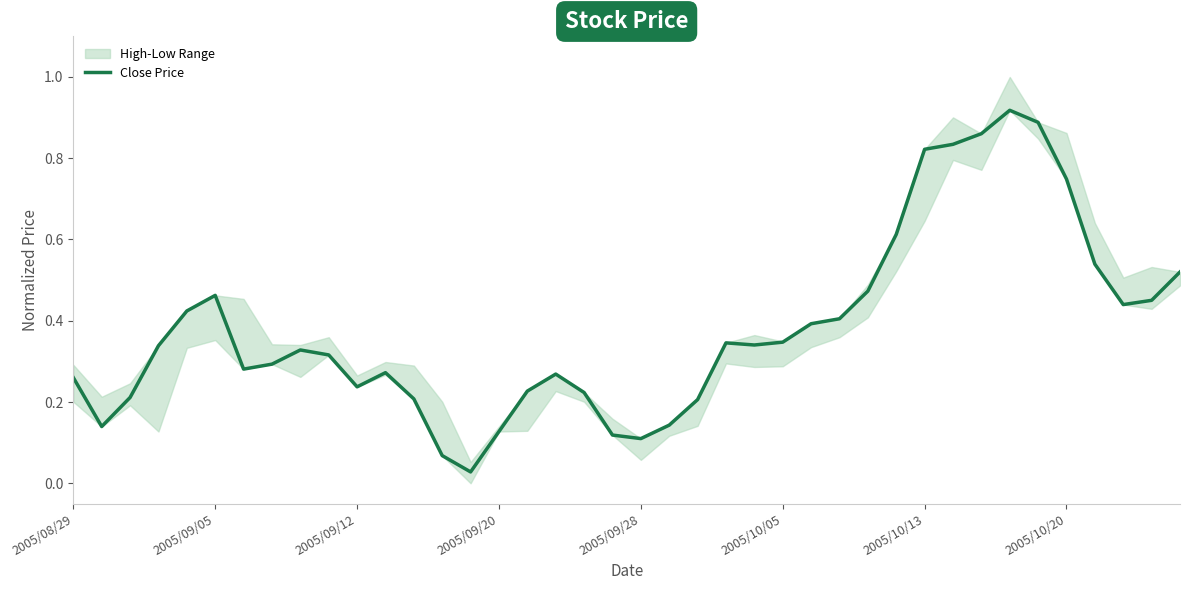

The value at 2005/09/12 is 0.2. True or false?

True